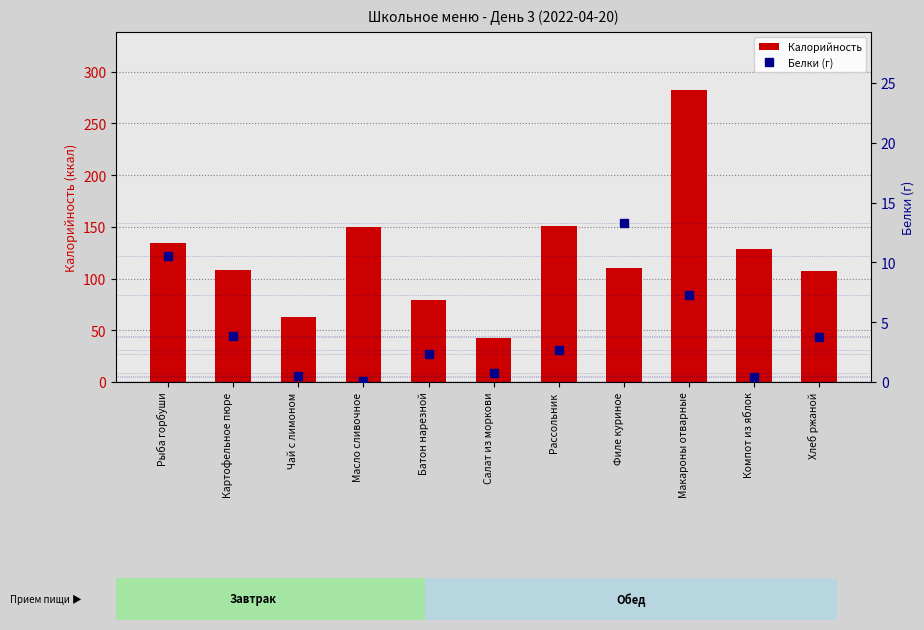

How many data points in Калорийность are above 110?

5